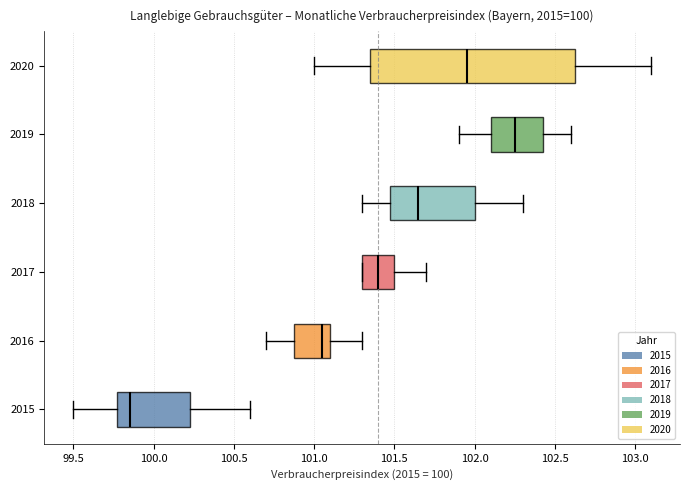

Reading bottom to top, read every box against the x-axis: the position of its median line, the range the box covers, and the ends of its whiskers. The values are not printed on the chart, so give them approximately, as read against the axis.

2015: median 99.85, box 99.80 to 100.25, whiskers 99.50 to 100.60
2016: median 101.05, box 100.90 to 101.10, whiskers 100.70 to 101.30
2017: median 101.40, box 101.30 to 101.50, whiskers 101.30 to 101.70
2018: median 101.65, box 101.50 to 102.00, whiskers 101.30 to 102.30
2019: median 102.25, box 102.10 to 102.45, whiskers 101.90 to 102.60
2020: median 101.95, box 101.35 to 102.65, whiskers 101.00 to 103.10